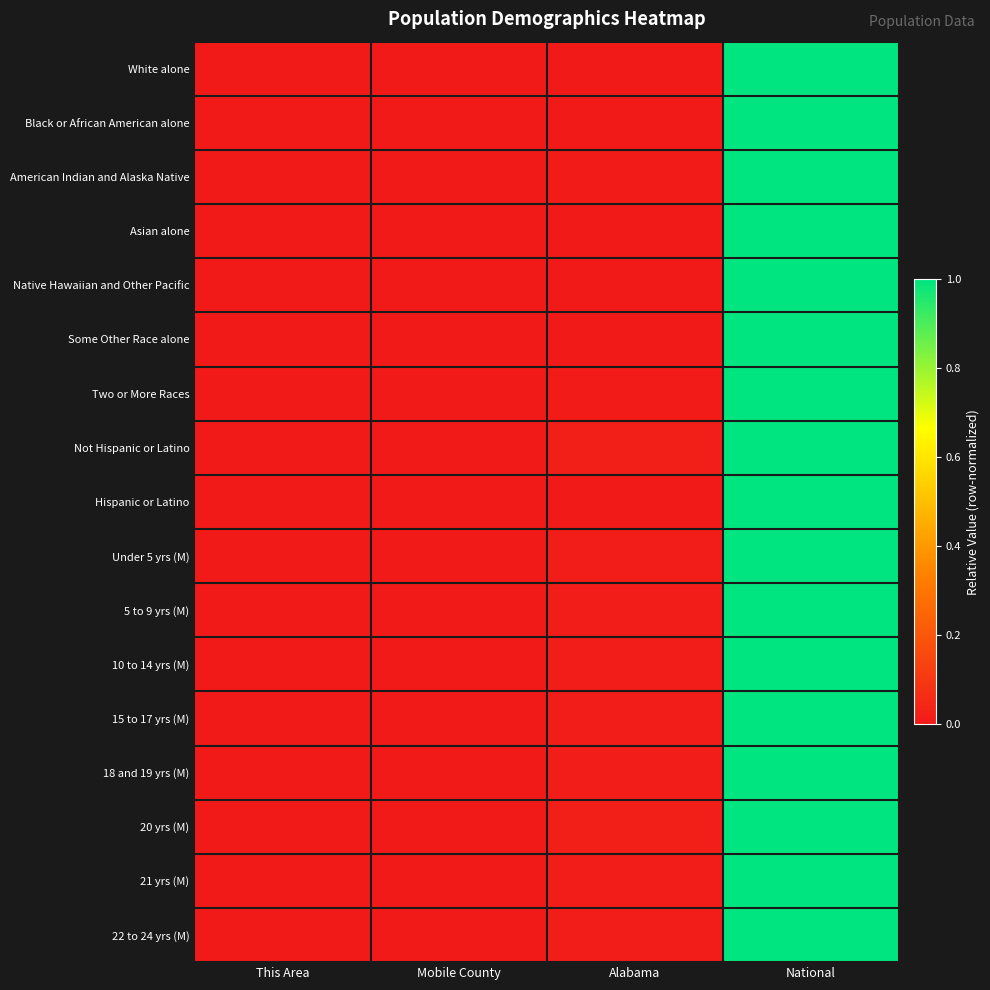

Between Alabama and National, which is larger?

National